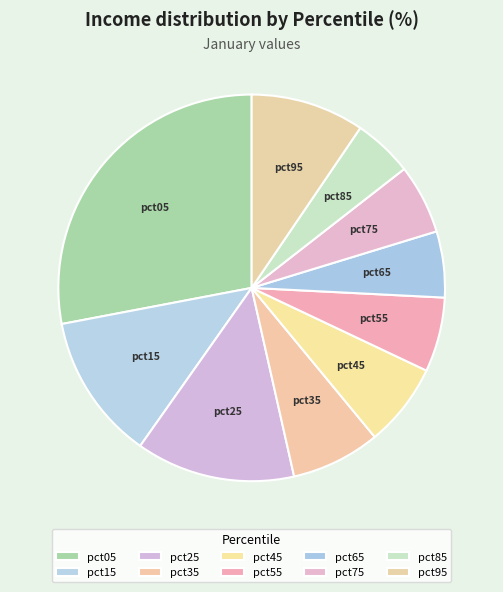

True or false: pct15 accounts for 27% of the total.

False